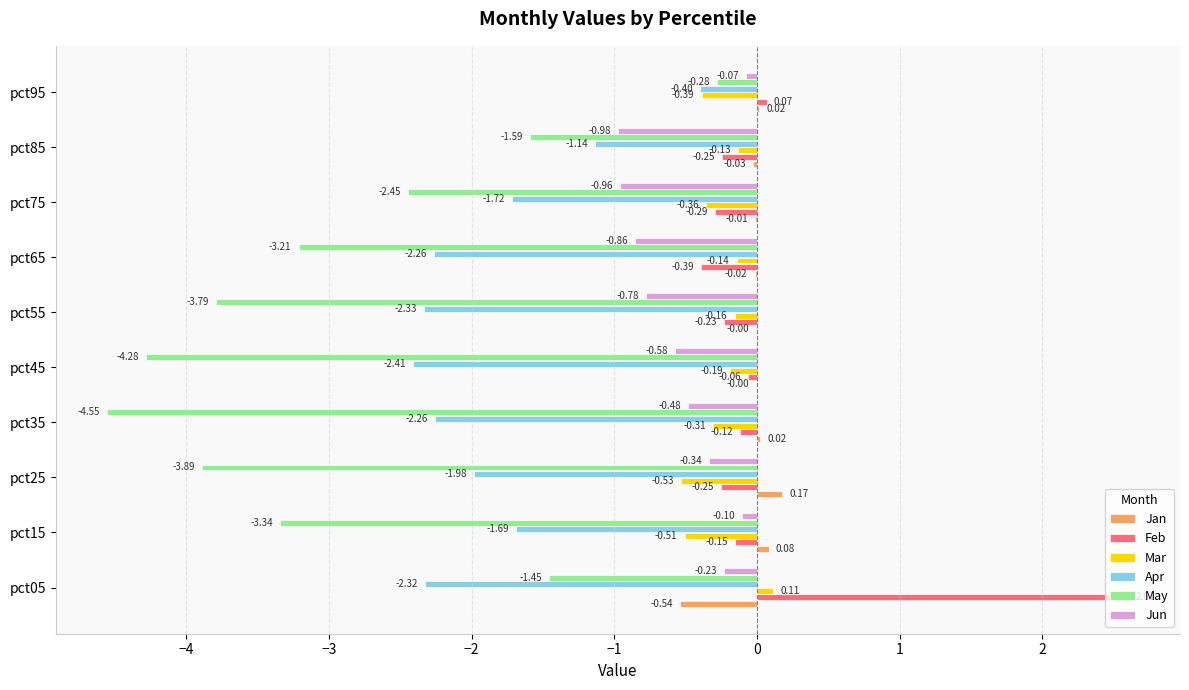

What is the sum of all Jun values?

-5.4